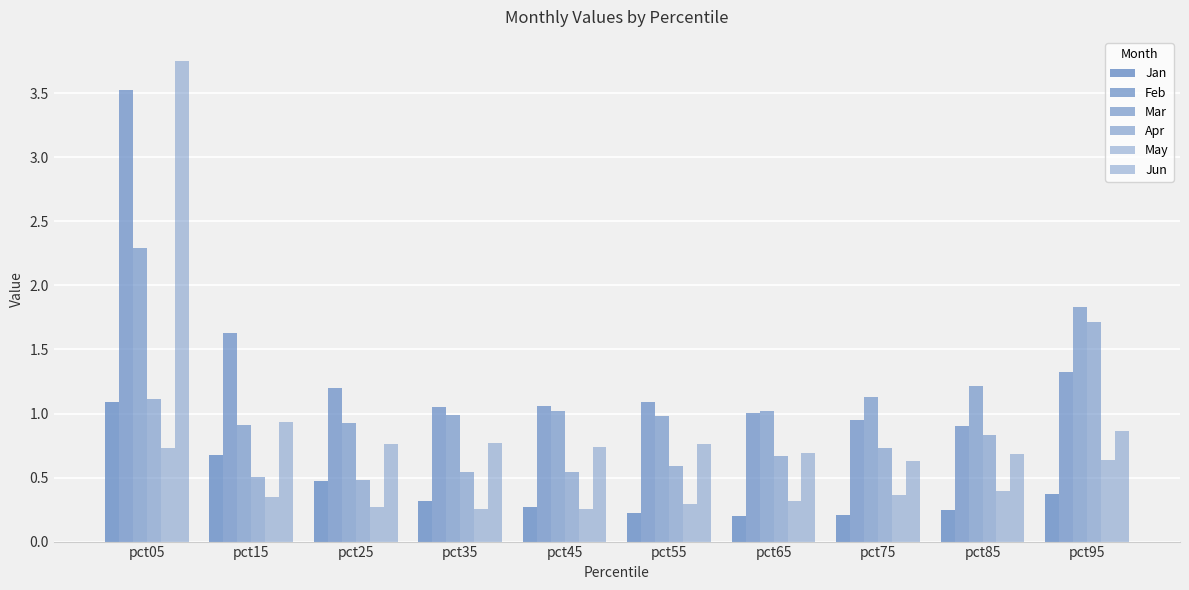

How many groups of bars are there?

10